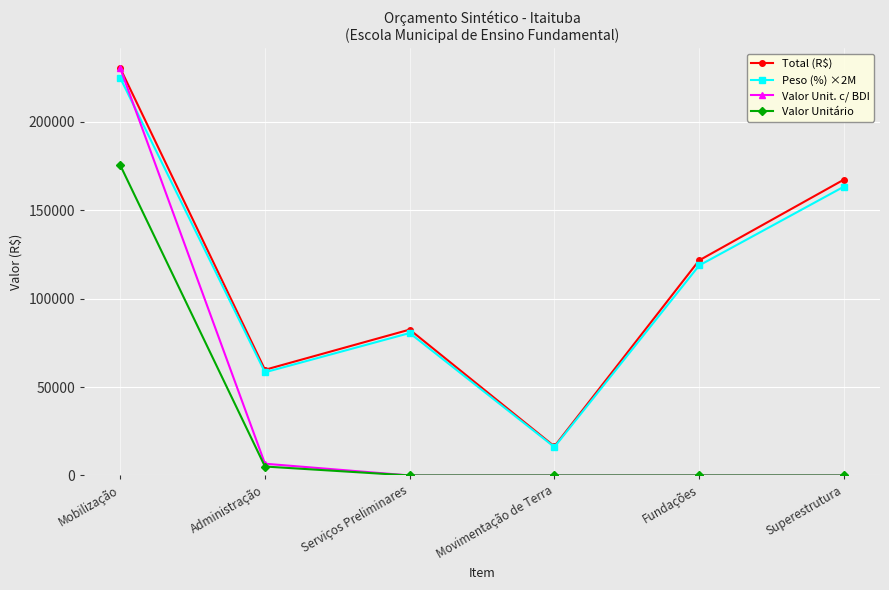

Is this an area chart (filled region under the line)?

No